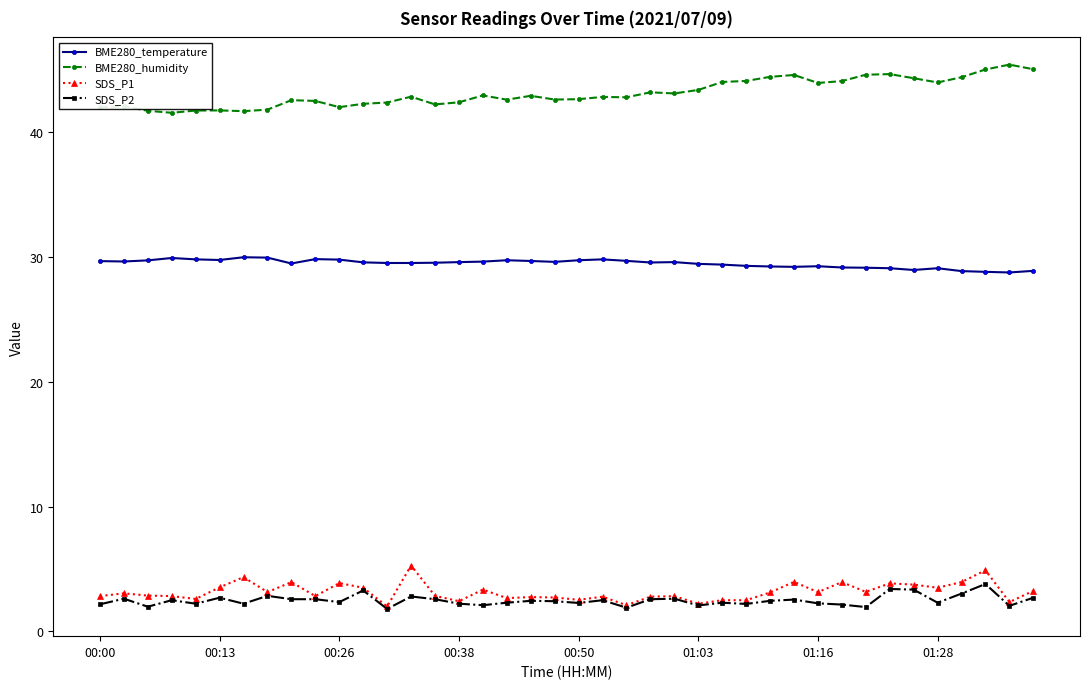

Which series has the largest total across all categories?

BME280_humidity